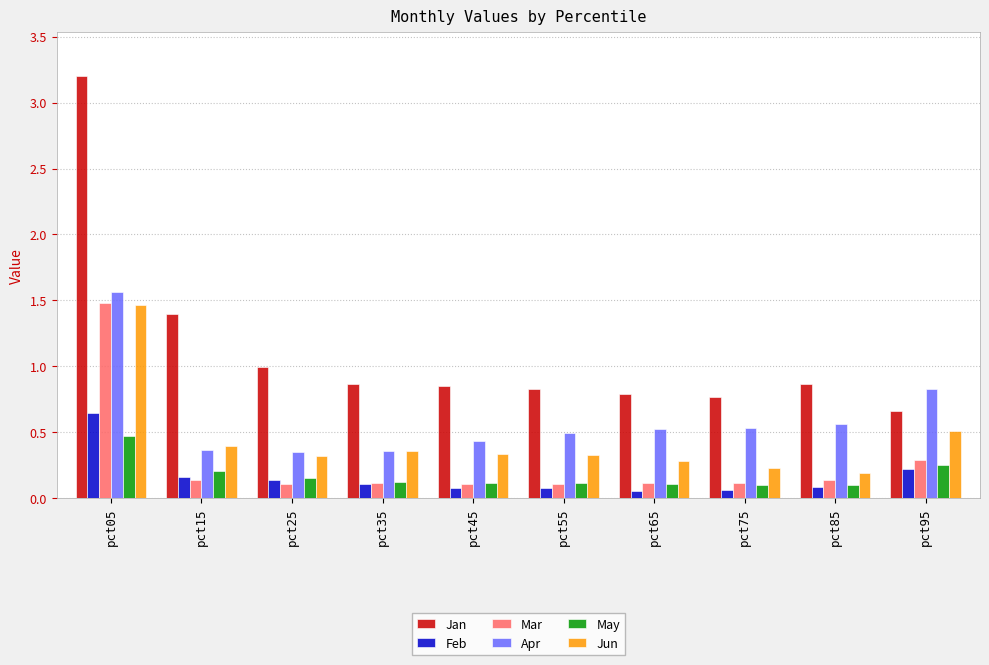

Count the Apr values in the range 0 to 1.

9